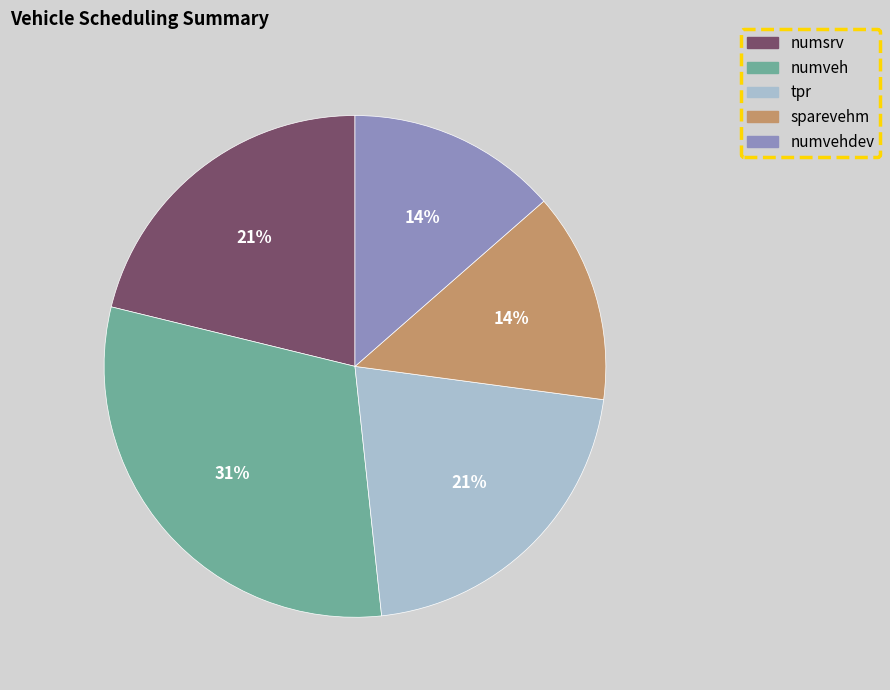

Is the sum of tpr and sparevehm greater than half?

No